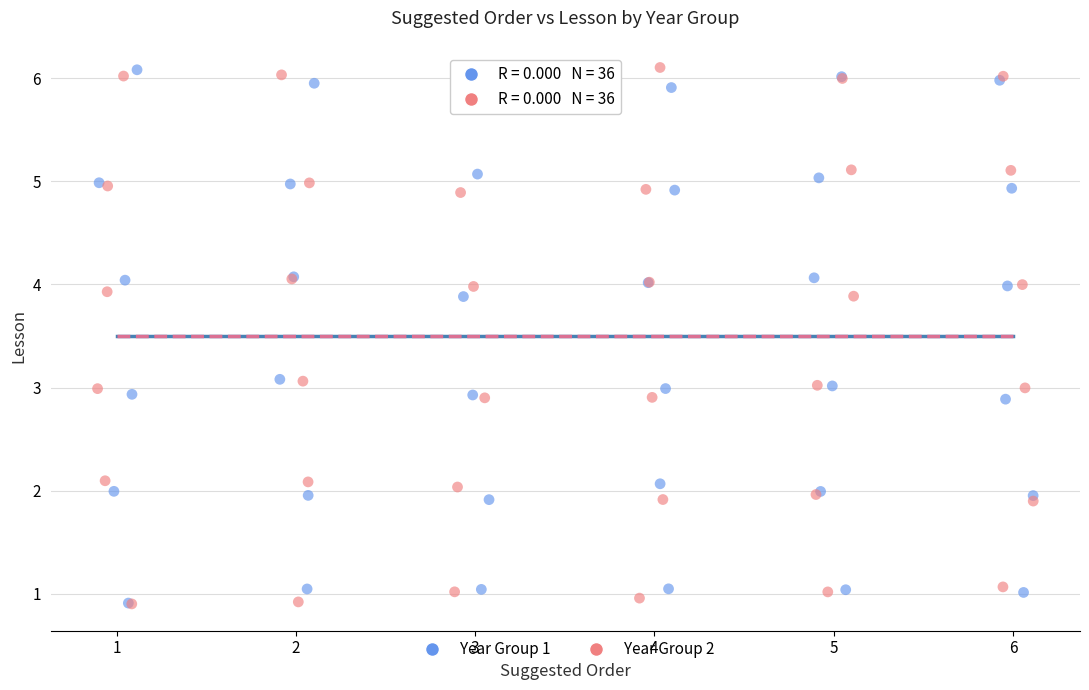

What are all the series names shown in the legend?

Year Group 1, Year Group 2